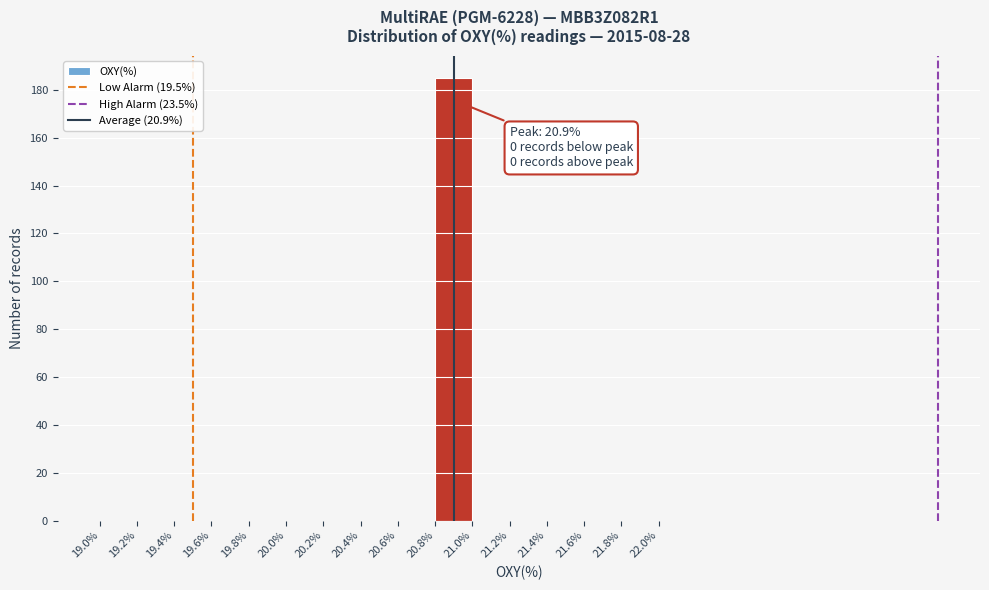

Over which range of the x-axis is the bar tallest?

20.8% to 21.0%